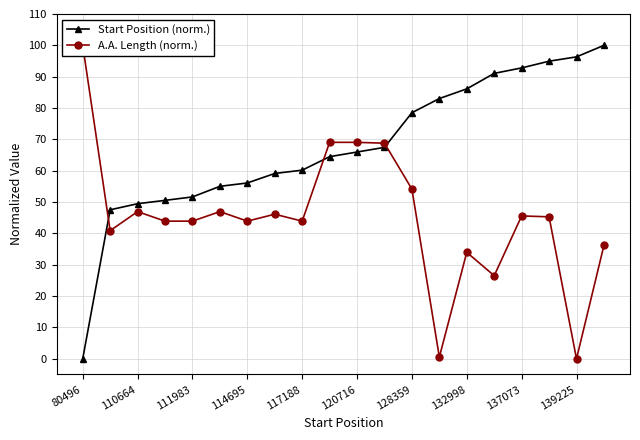

What is the difference between the maximum and minimum values in the A.A. Length (norm.) series?

100.0